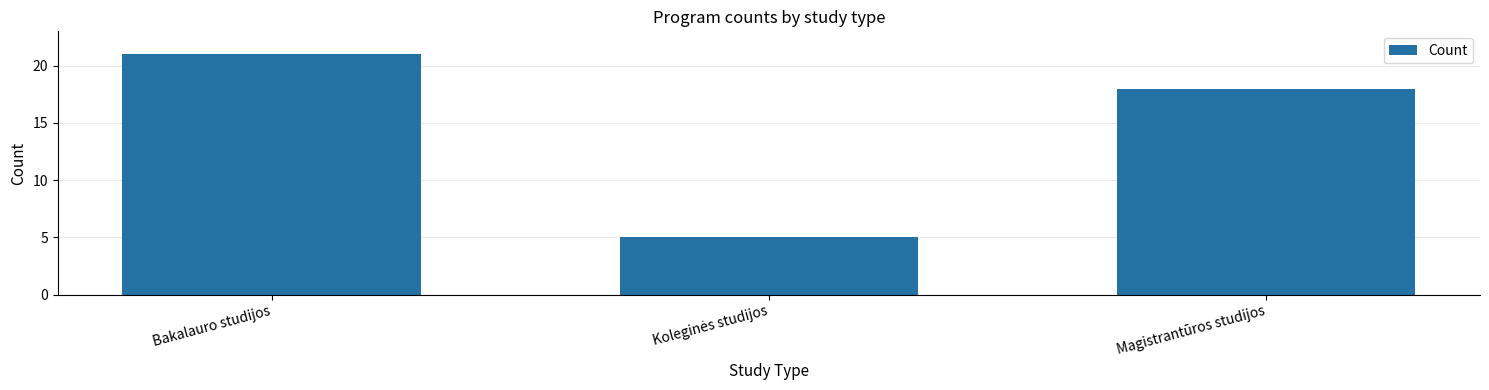

True or false: the data shows 32 at Magistrantūros studijos.

False